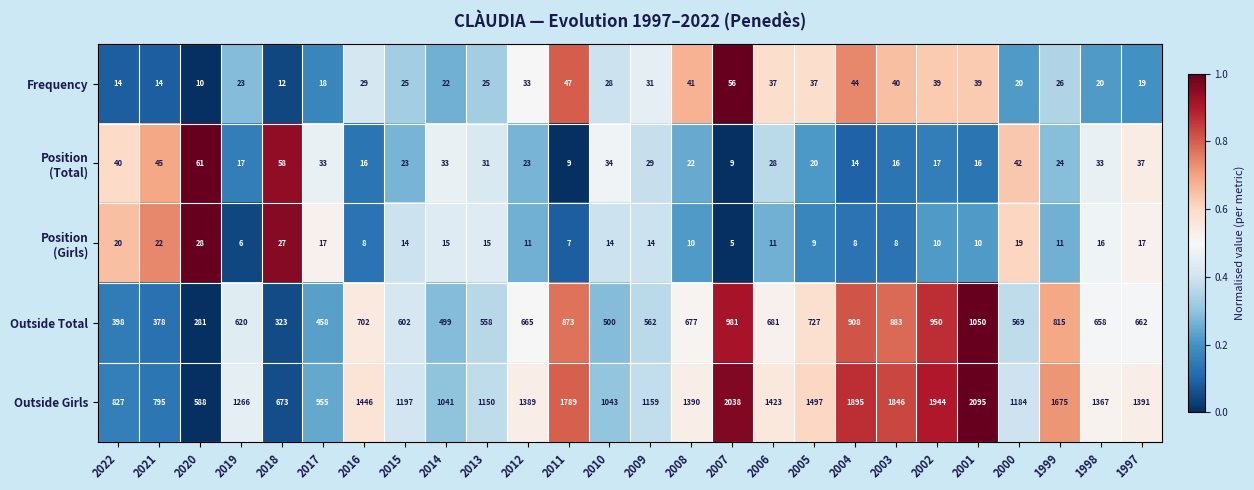

List the labels in order of Outside Total value, largest first.

2001, 2007, 2002, 2004, 2003, 2011, 1999, 2005, 2016, 2006, 2008, 2012, 1997, 1998, 2019, 2015, 2000, 2009, 2013, 2010, 2014, 2017, 2022, 2021, 2018, 2020